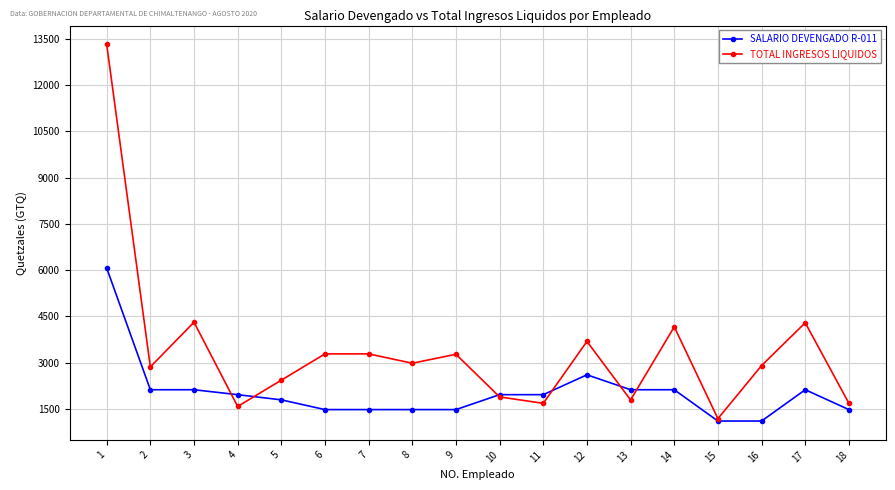

Which series has the largest total across all categories?

TOTAL INGRESOS LIQUIDOS